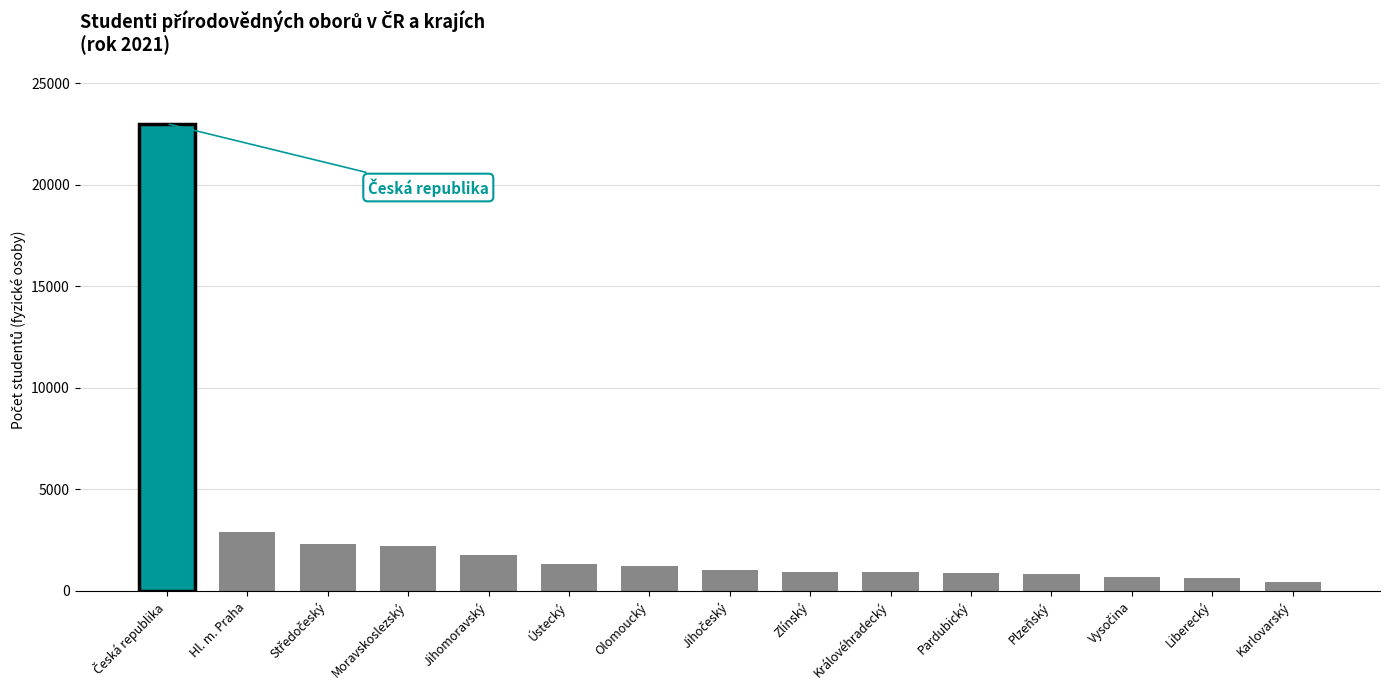

What is the maximum value shown in the chart?

23001